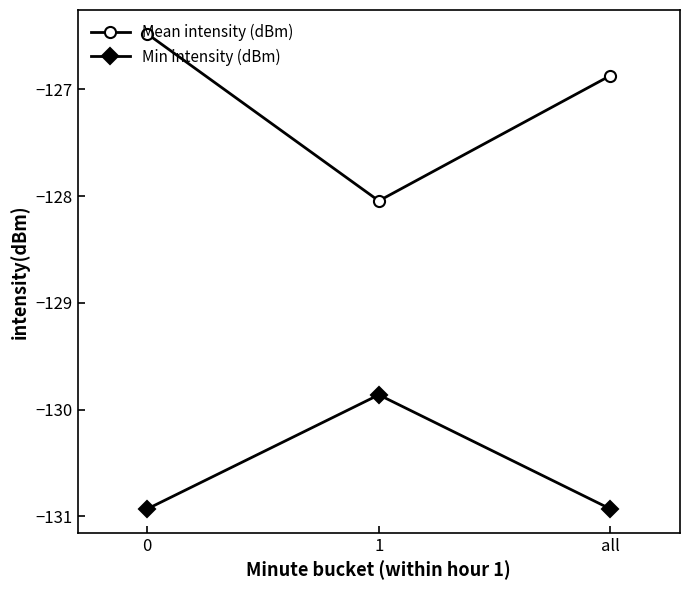

What are all the series names shown in the legend?

Mean intensity (dBm), Min intensity (dBm)